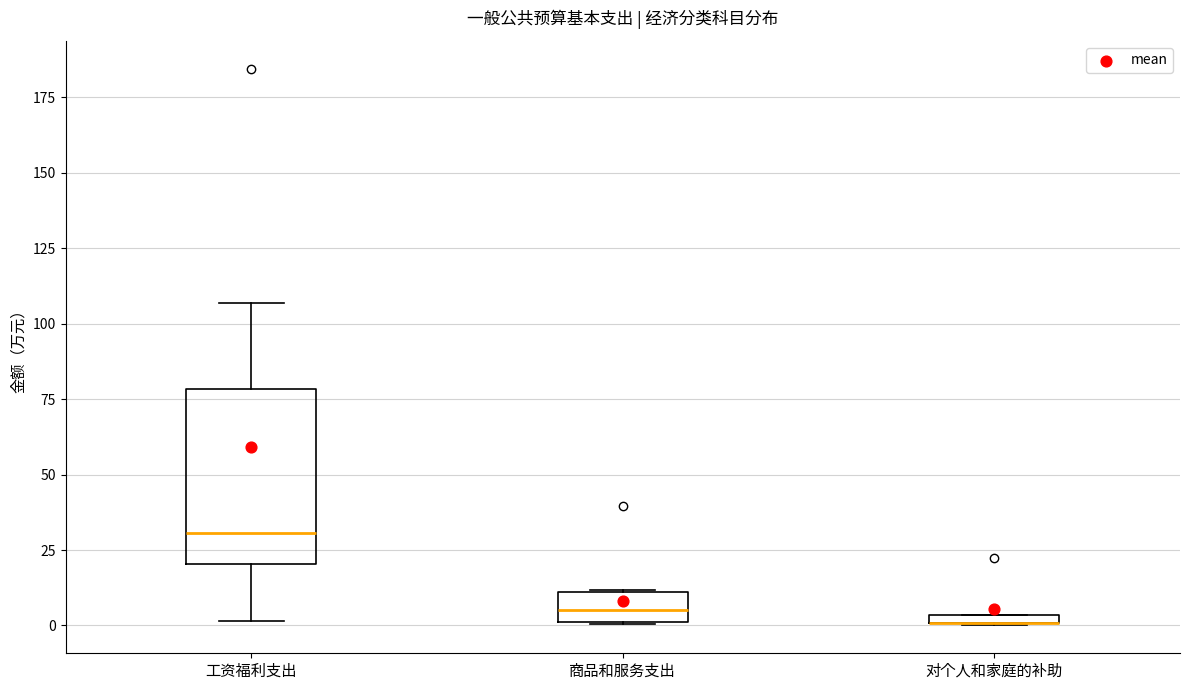

Where is the lower edge of the box for 对个人和家庭的补助 on the y-axis? The values are not printed on the chart, so give them approximately, as read against the axis.

0